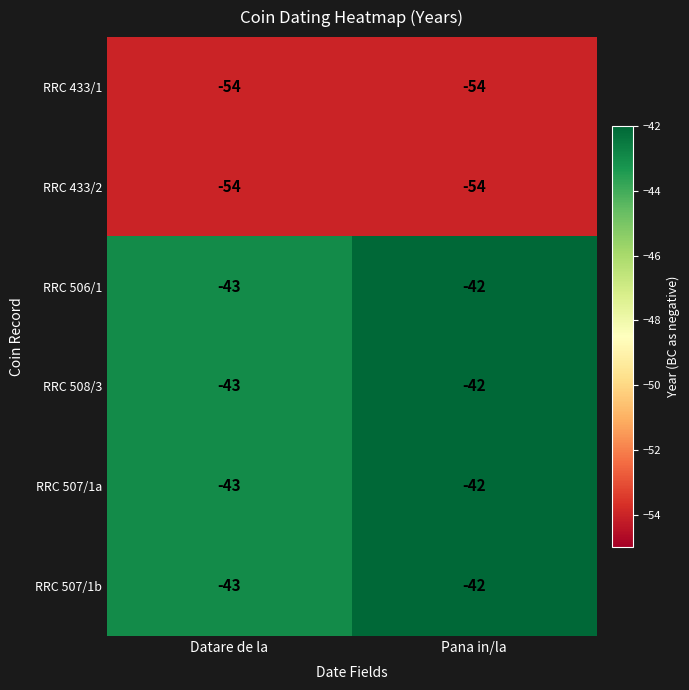

At which category is the sum across all series the highest?

Pana in/la